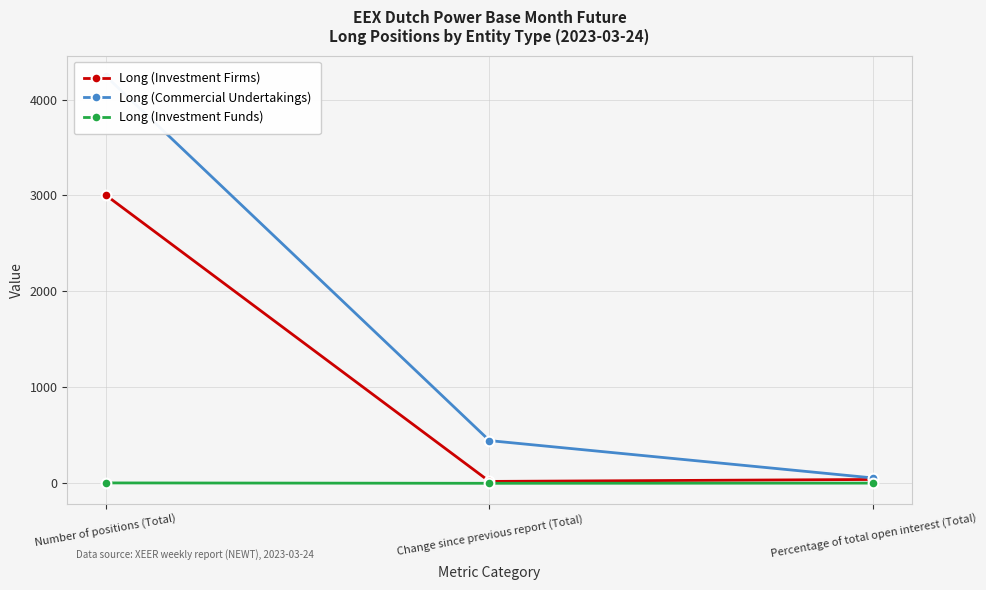

True or false: Long (Investment Firms) has a value of 17.6 at Change since previous report (Total).

True